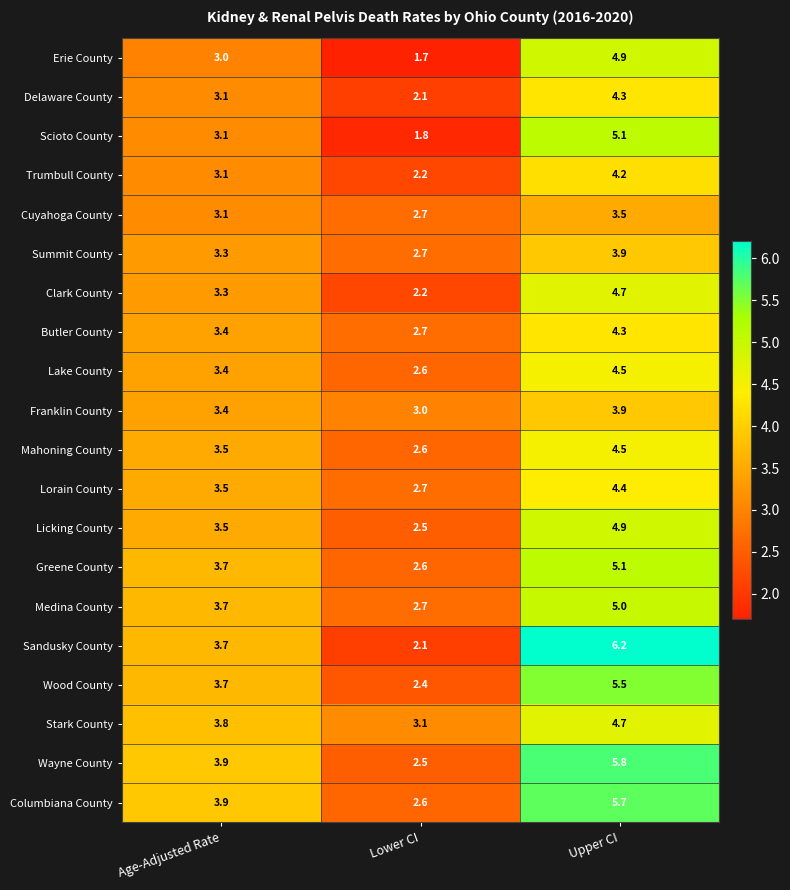

Which series has the widest spread of values?

Sandusky County